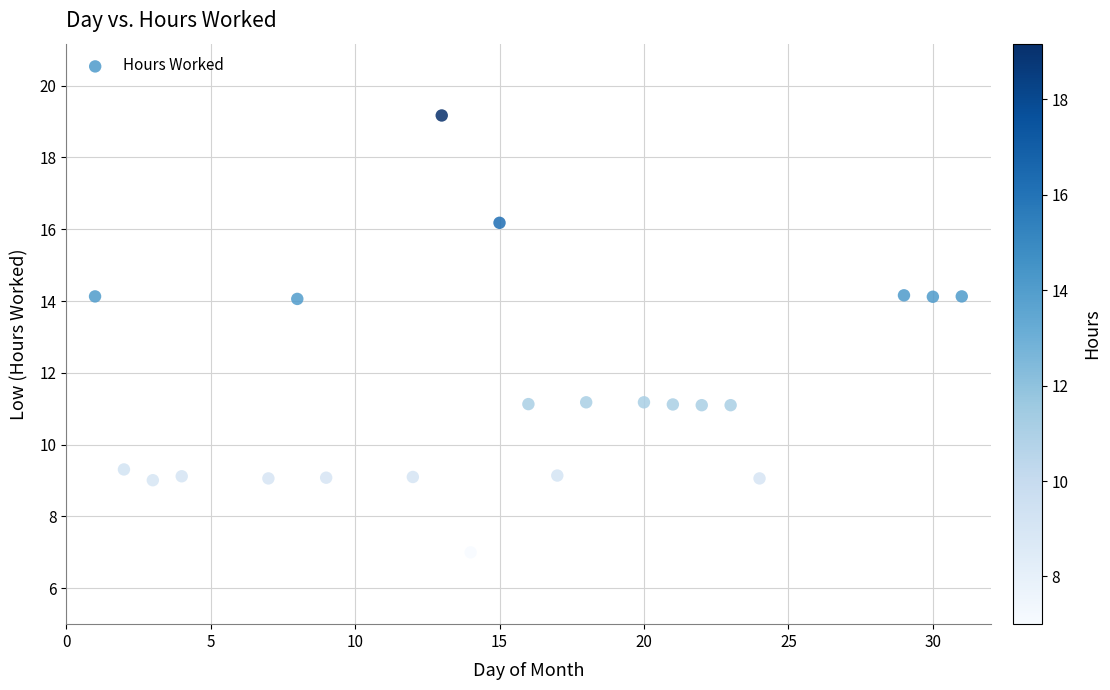

What is the range of X values (max minus min)?

30.0